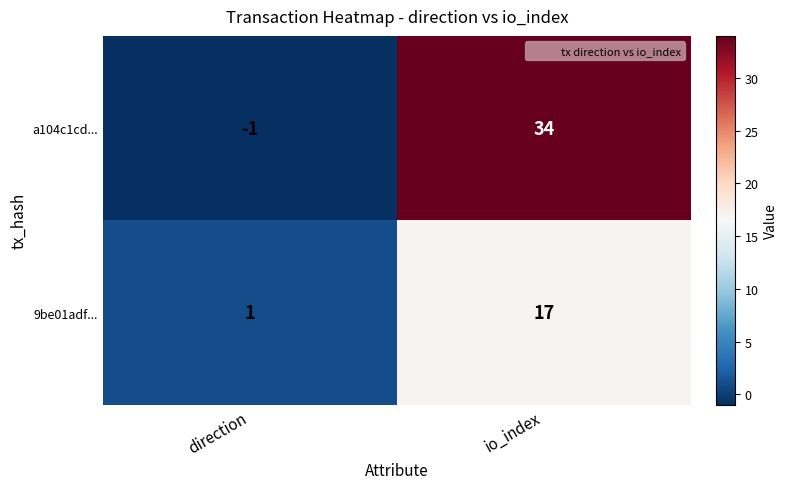

How many distinct data groups are displayed?

2